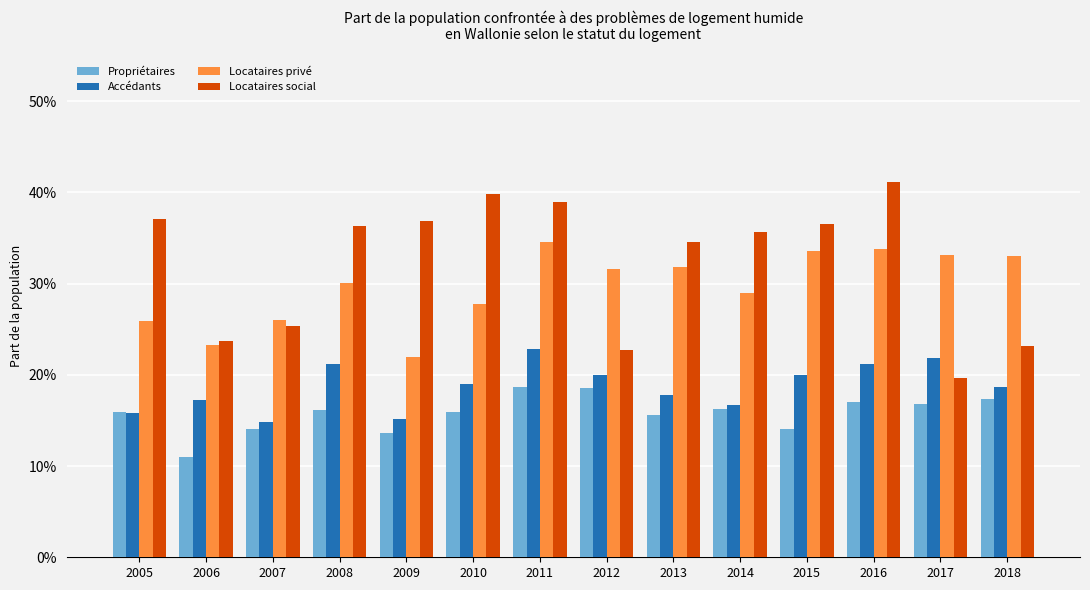

Is it true that Accédants equals 0.2 at 2015?

True